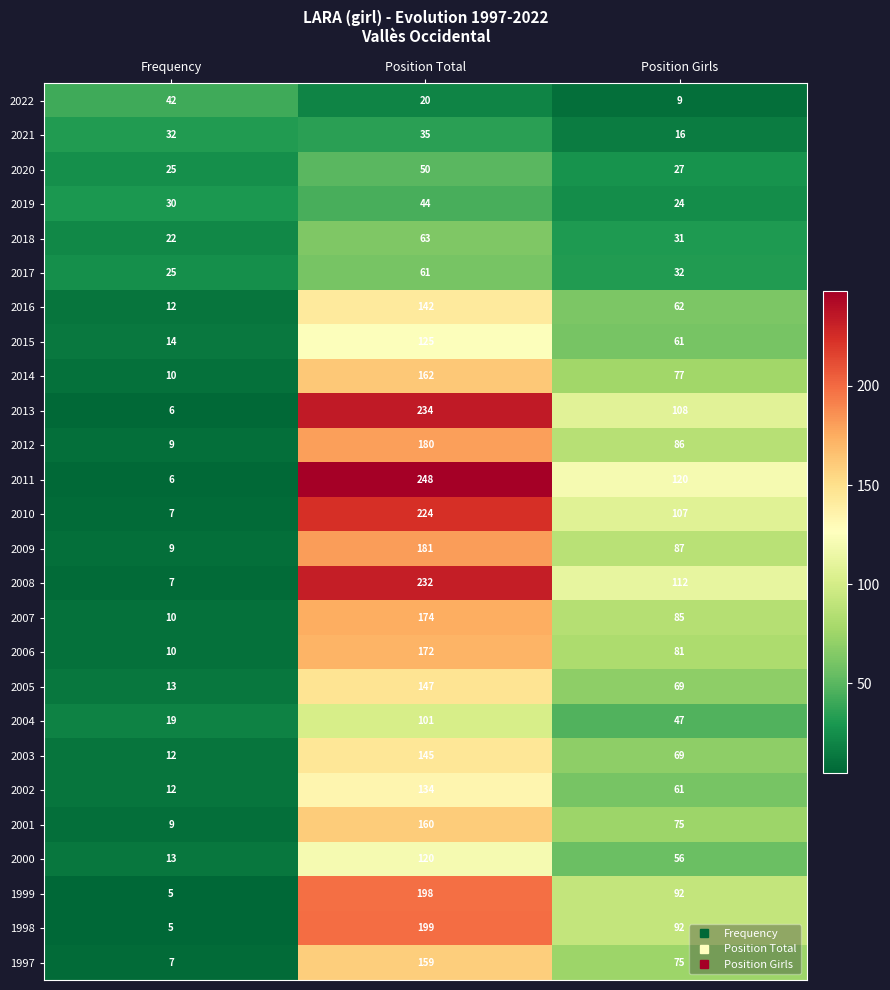

What is the maximum value shown in the chart?

248